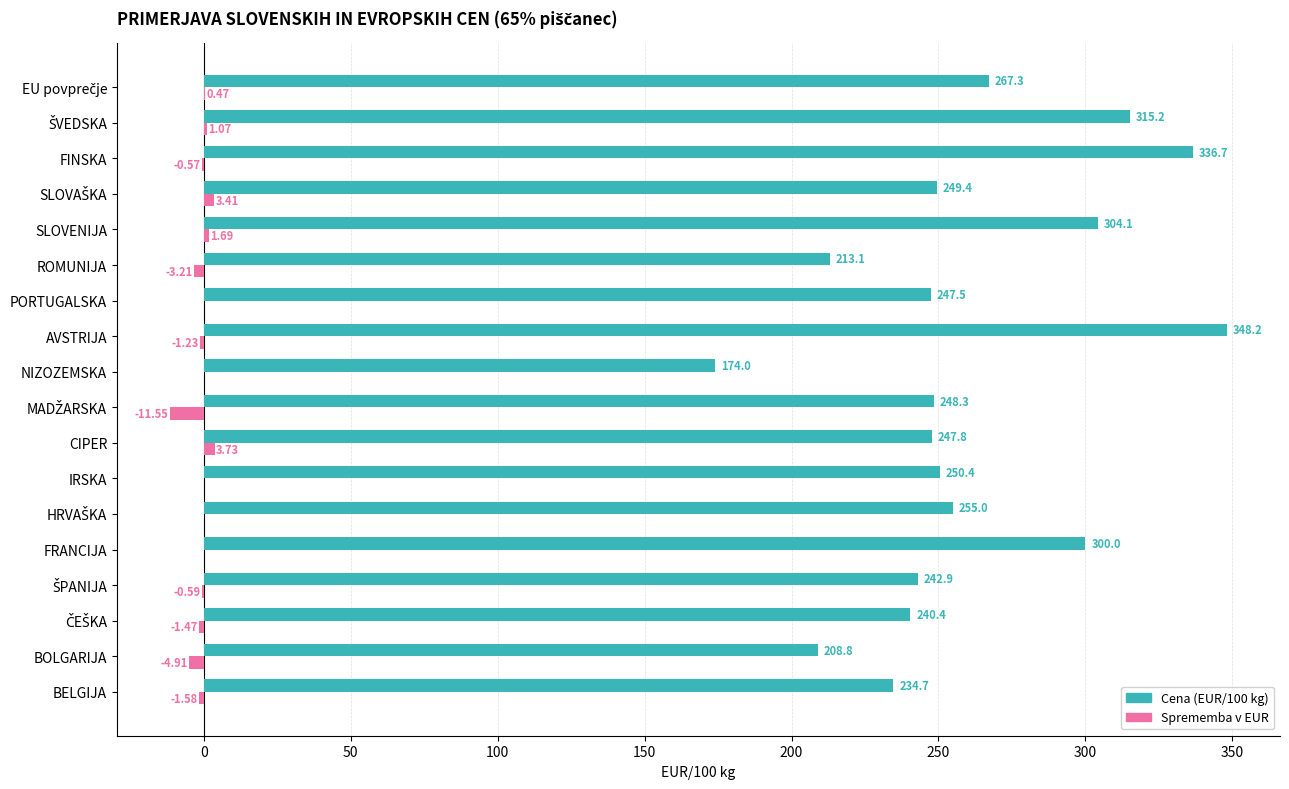

Which series has the largest total across all categories?

Cena (EUR/100 kg)